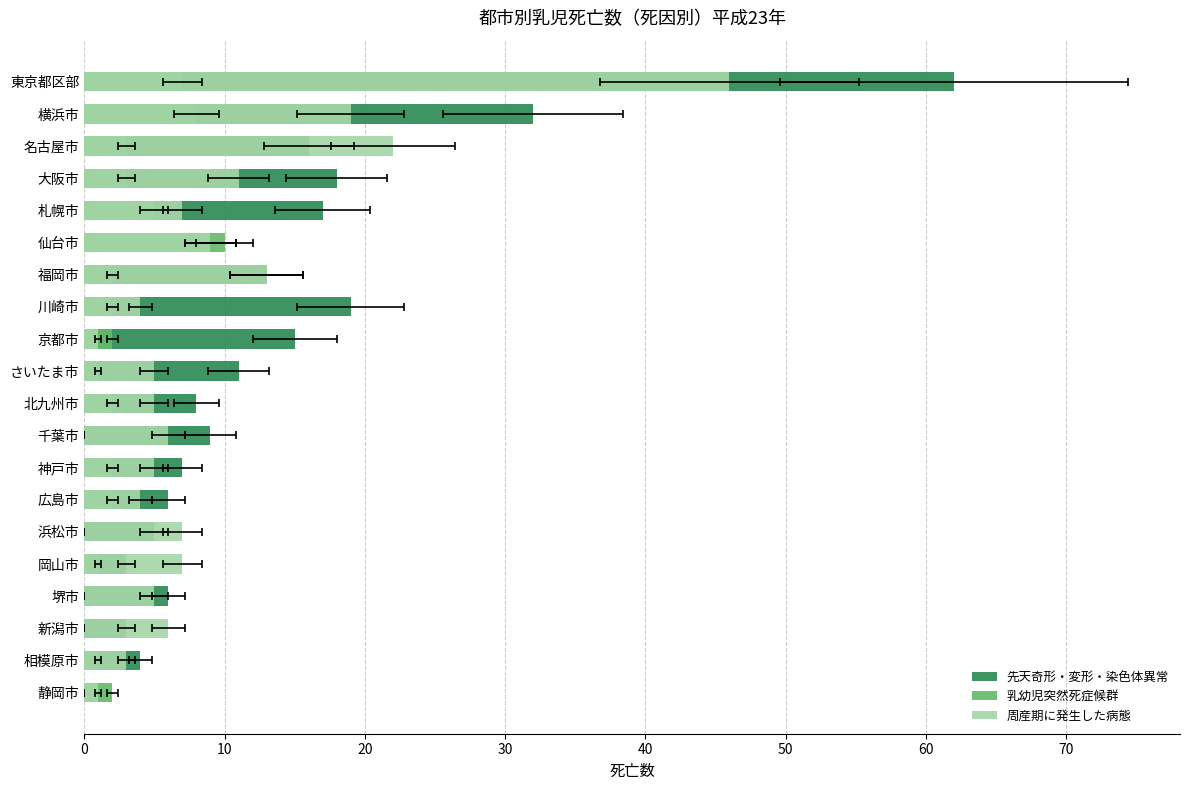

What is the spread (max minus min) of values at 名古屋市?

19